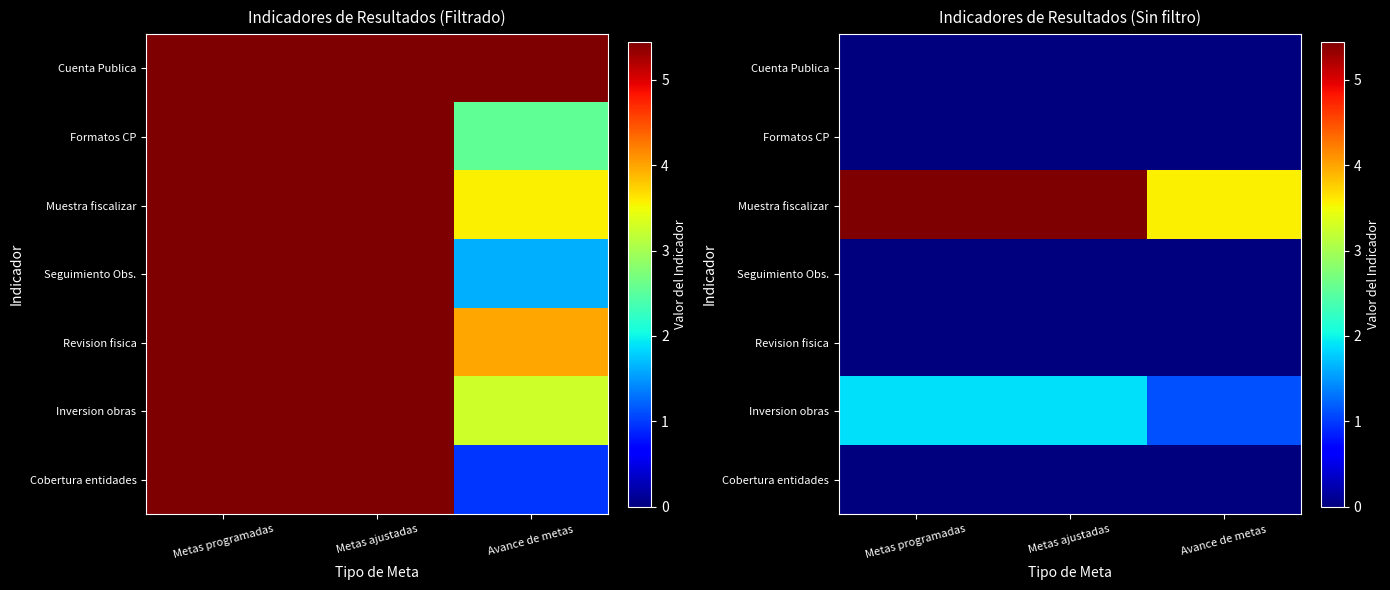

Between Metas programadas and Metas ajustadas, which is larger?

Metas programadas